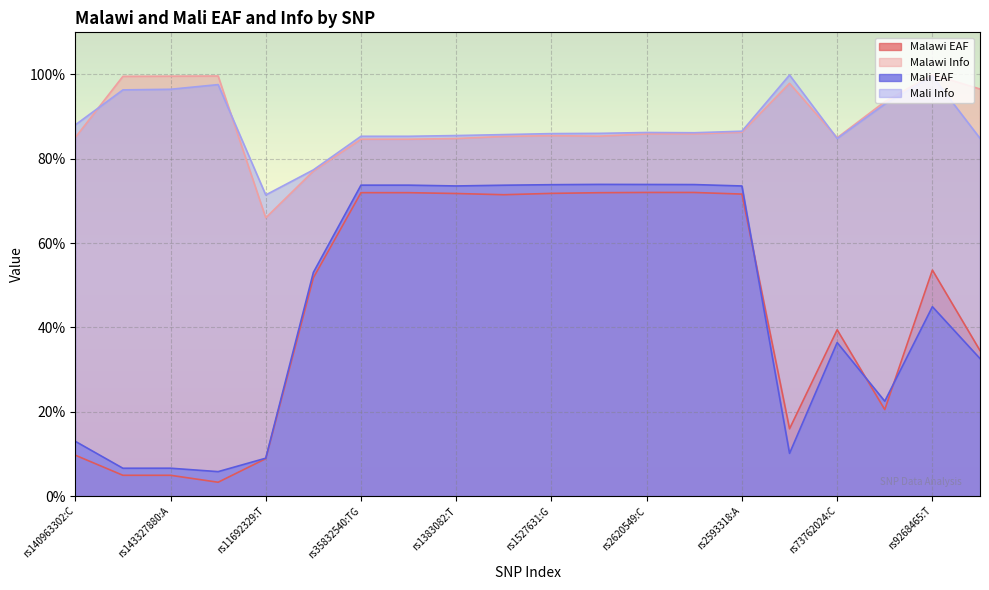

What is the difference between the maximum and minimum values in the Malawi Info series?

0.3